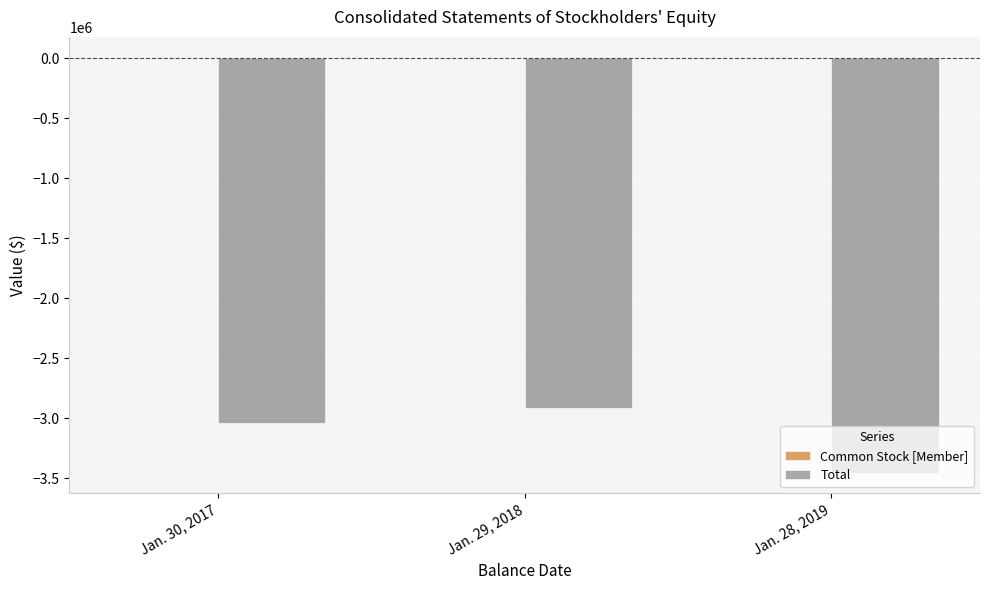

How many series are shown in this chart?

2